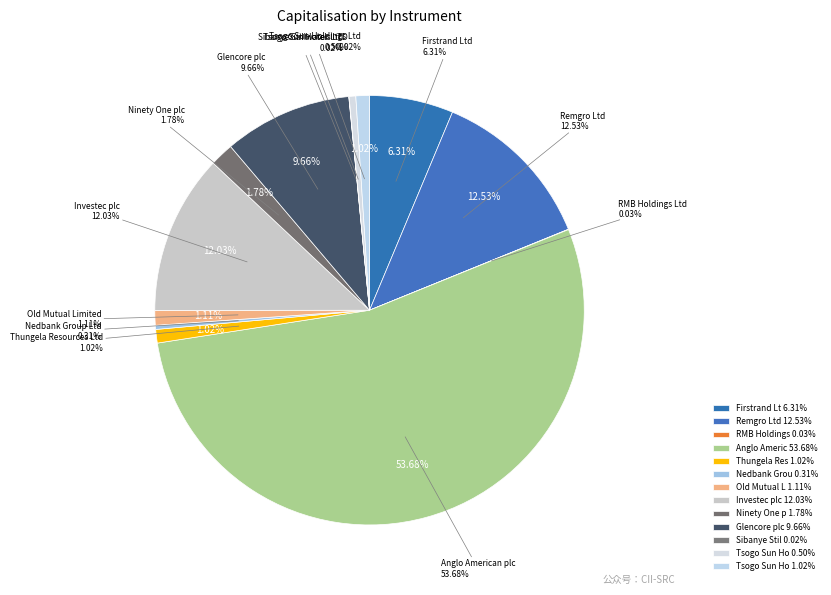

What percentage do Investec plc and Sibanye Stillwater Ltd together represent?

12.0%